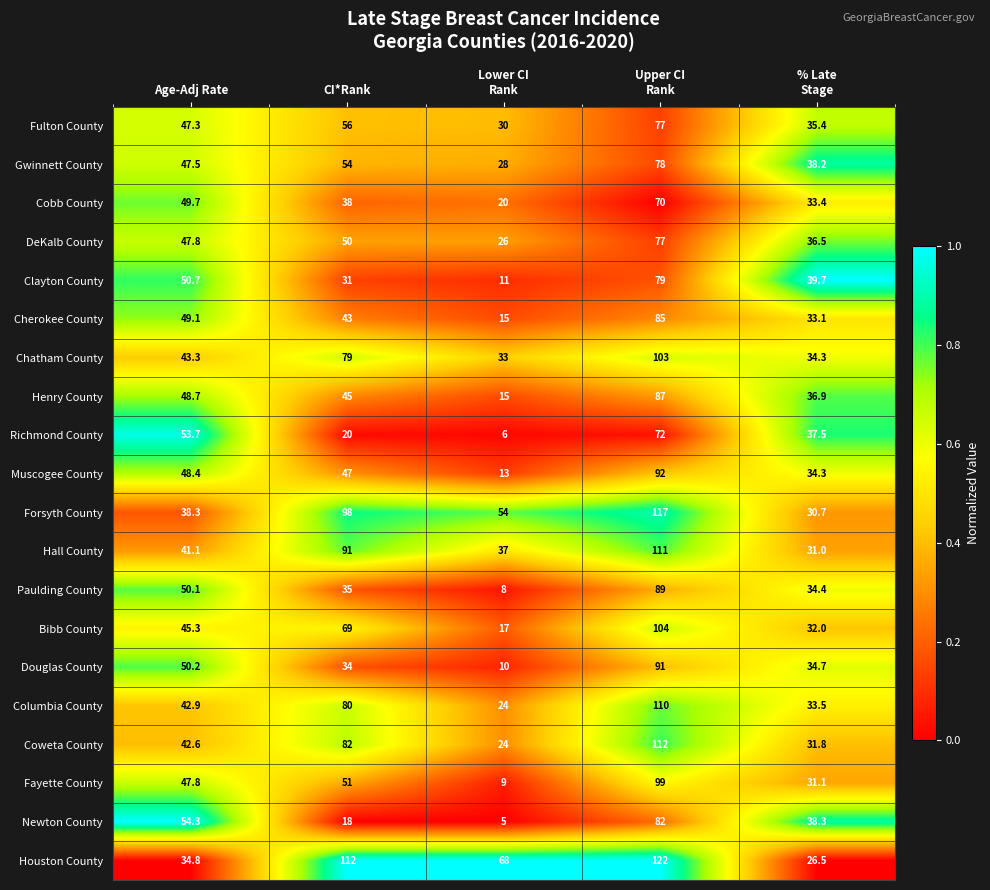

Which series has the largest total across all categories?

Houston County